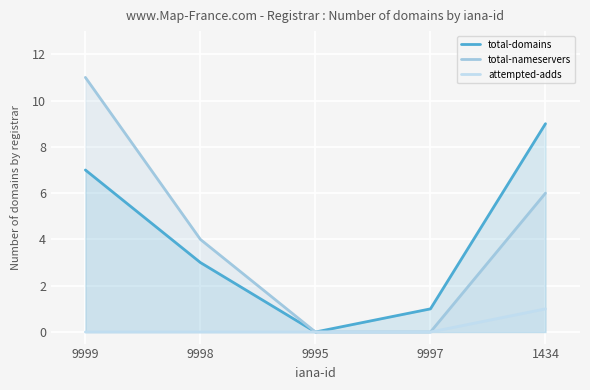

At which label does total-nameservers reach its peak?

9999